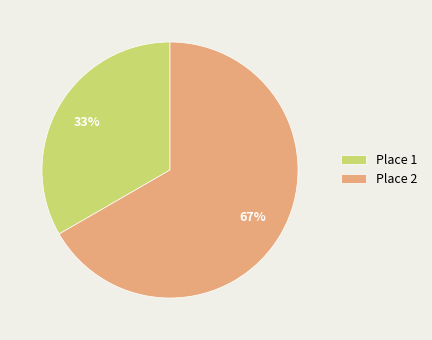

Combined, do Place 2 and Place 1 account for over 50%?

Yes